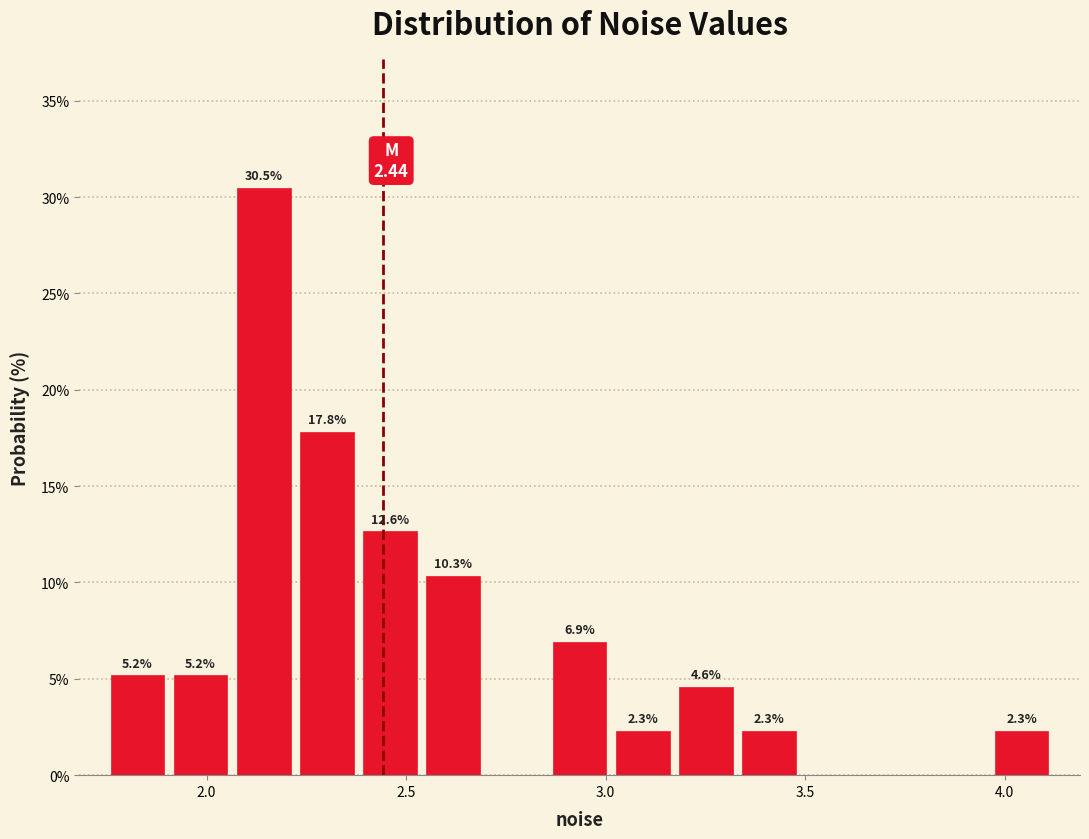

Around what value on the x-axis is the tallest bar? Give the approximate position of its centre, as read against the axis.

2.15